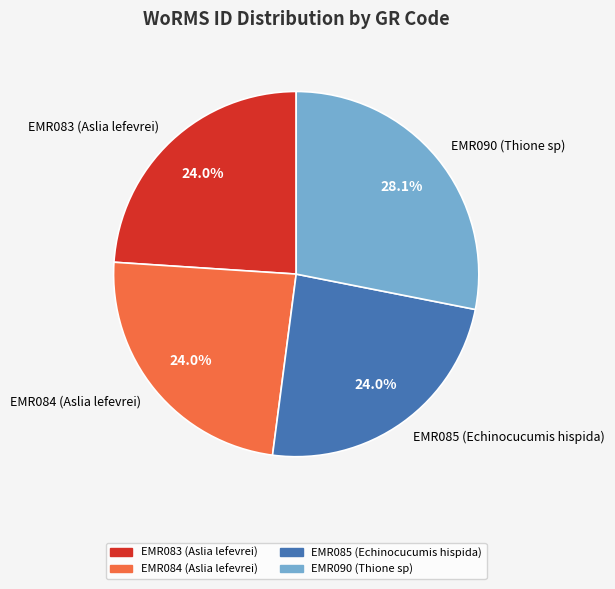

Count the number of slices in the pie.

4